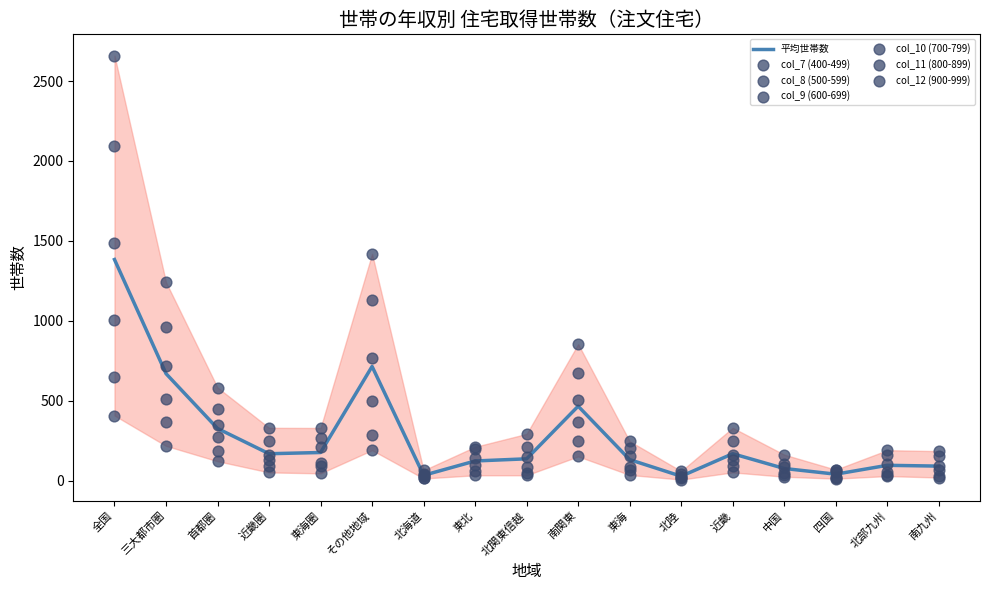

Which series contains the highest Y value?

col_7 (400-499)